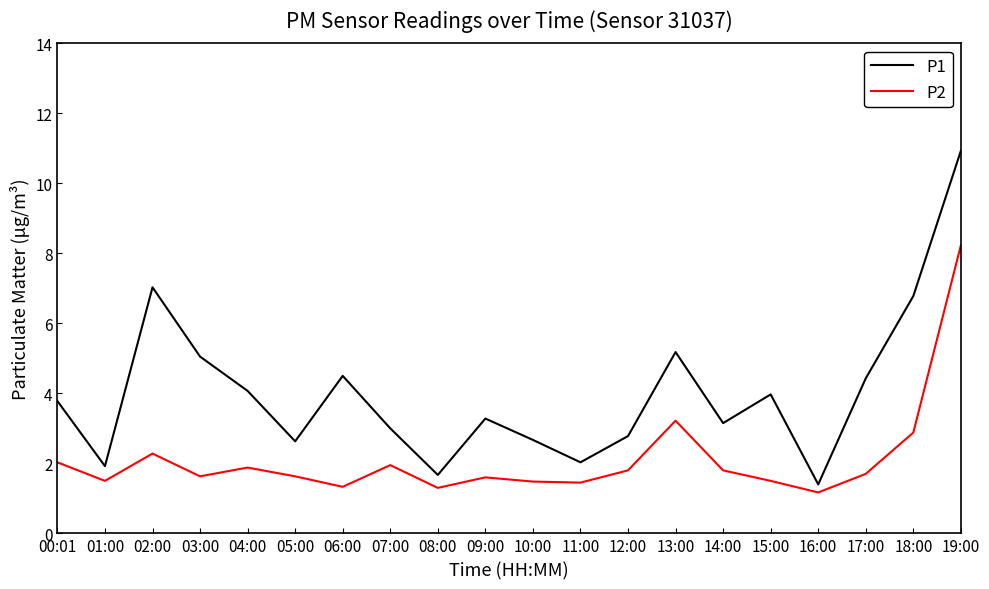

Which series has the largest total across all categories?

P1